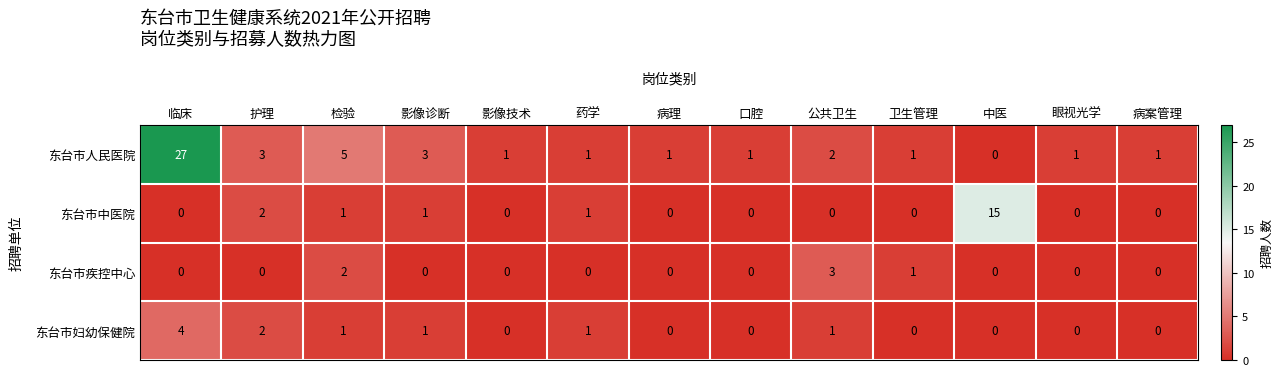

Rank the series by their maximum value, from lowest to highest.

东台市疾控中心, 东台市妇幼保健院, 东台市中医院, 东台市人民医院